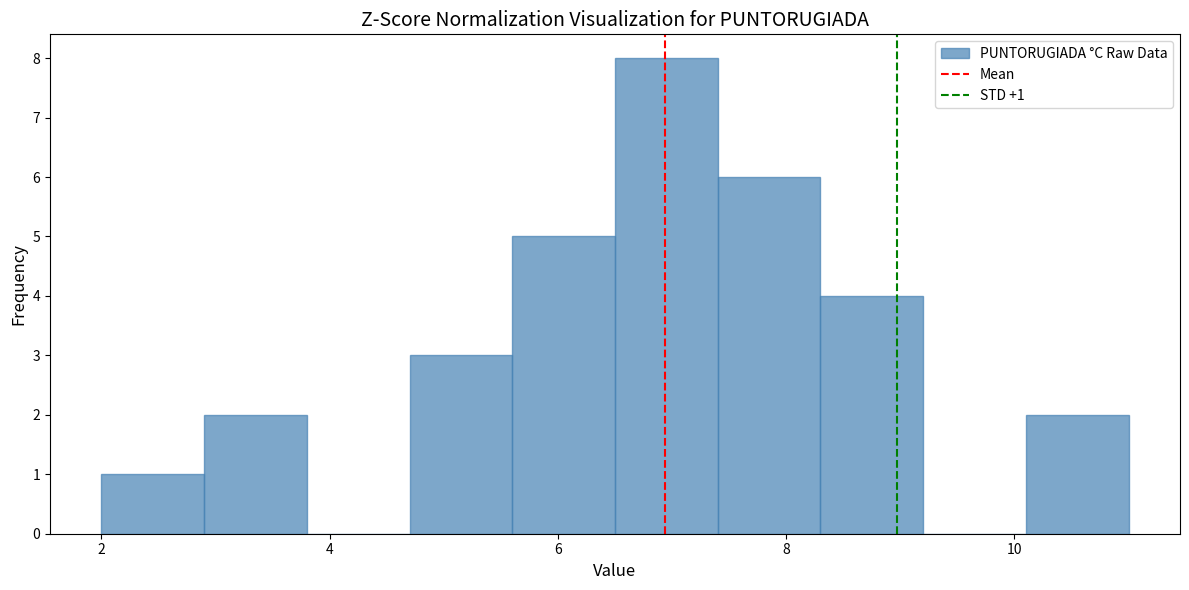

Over which range of the x-axis is the bar tallest?

6.5 to 7.4